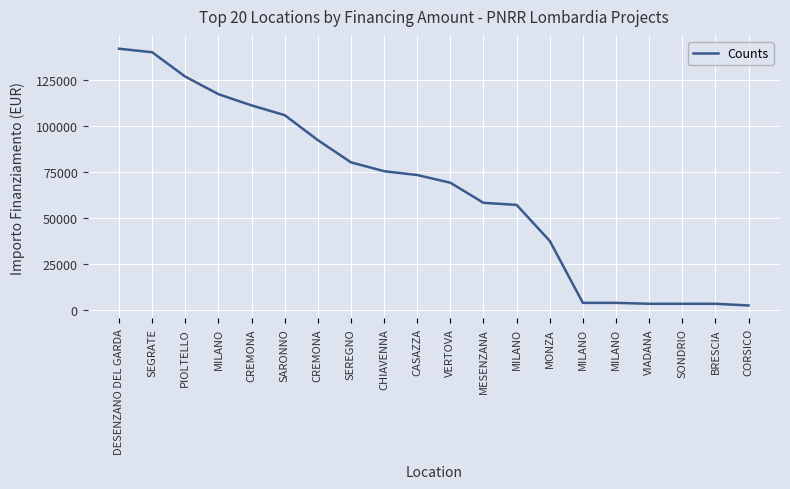

Approximately how many times larger is the value at CREMONA compared to MILANO?

28.5